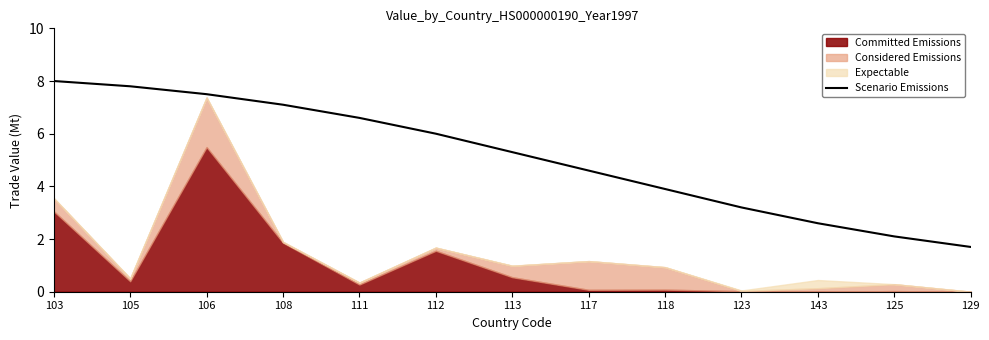

Rank the categories by Scenario Emissions value from highest to lowest.

103, 105, 106, 108, 111, 112, 113, 117, 118, 123, 143, 125, 129